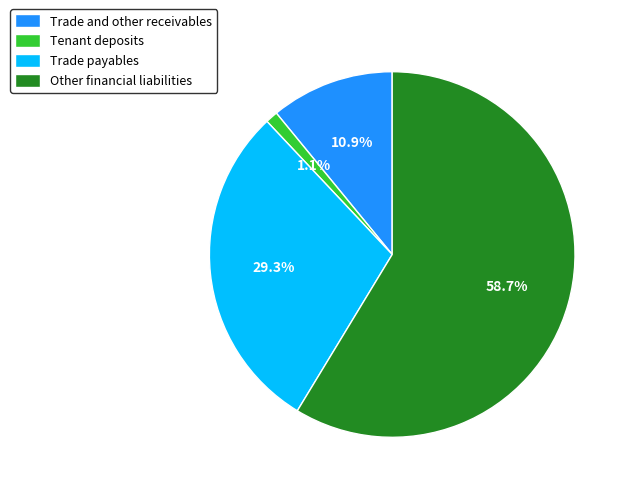

To the nearest percent, what percentage of the pie is Trade and other receivables?

11%